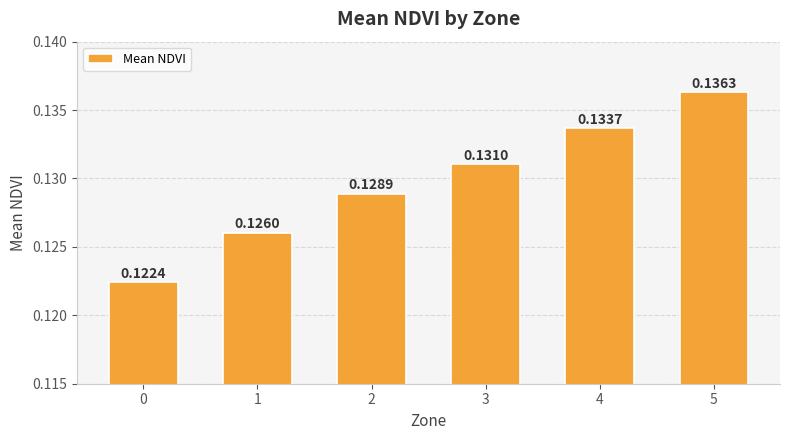

Which has a higher value, 3 or 5?

5